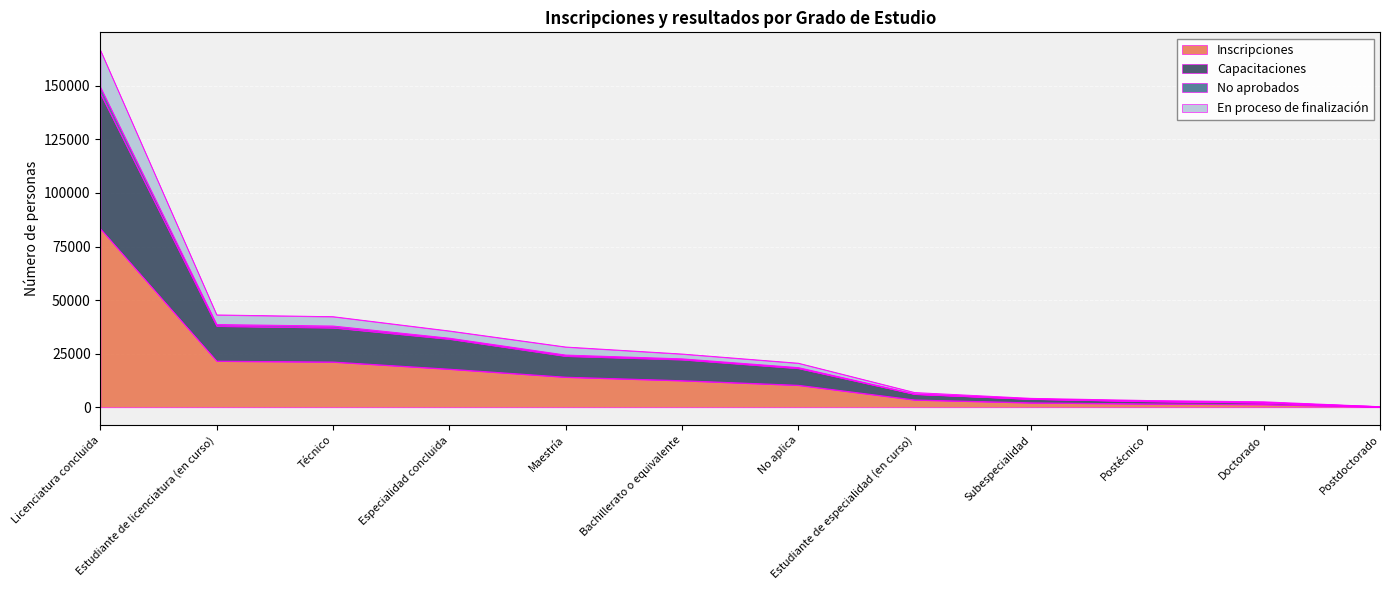

What are all the series names shown in the legend?

Inscripciones, Capacitaciones, No aprobados, En proceso de finalización